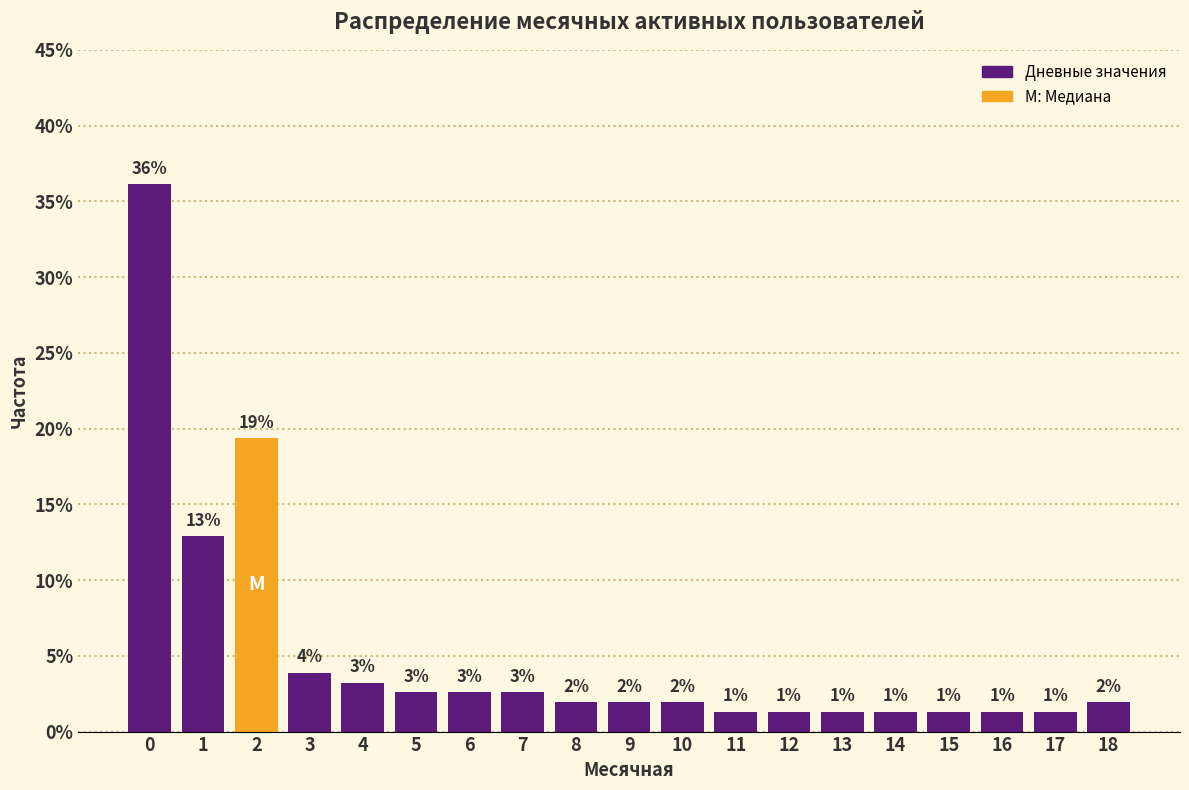

Are the bars horizontal?

No